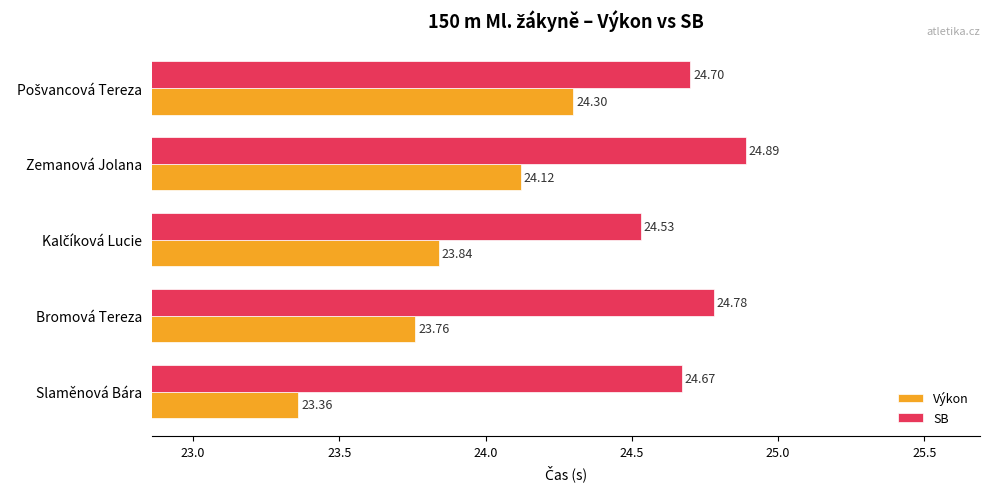

Which series has the widest spread of values?

Výkon